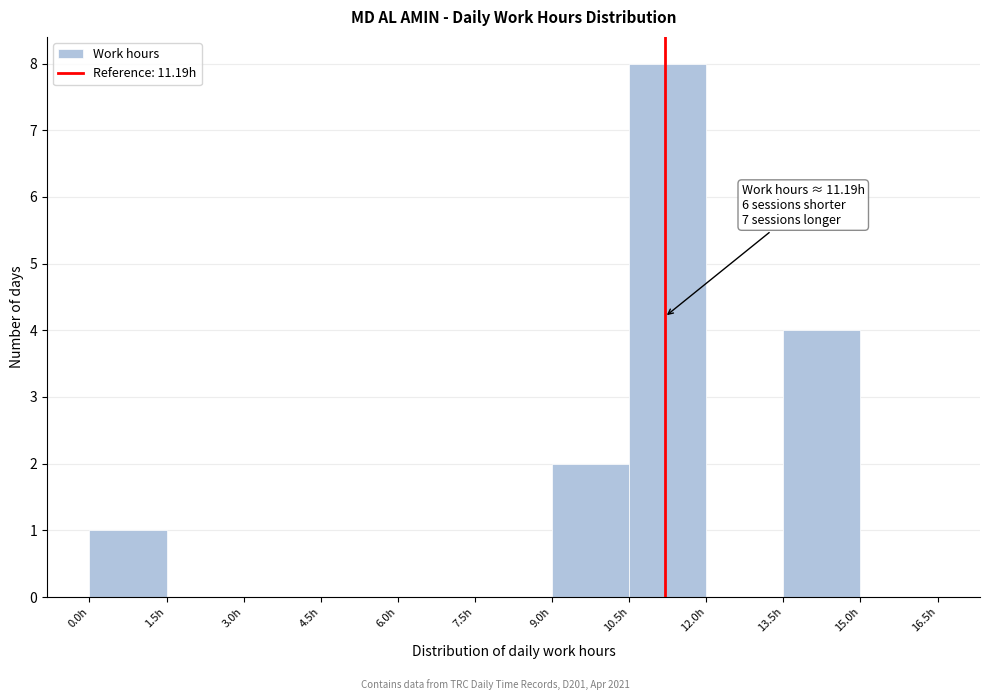

Over which range of the x-axis is the bar tallest?

10.5 to 12.0